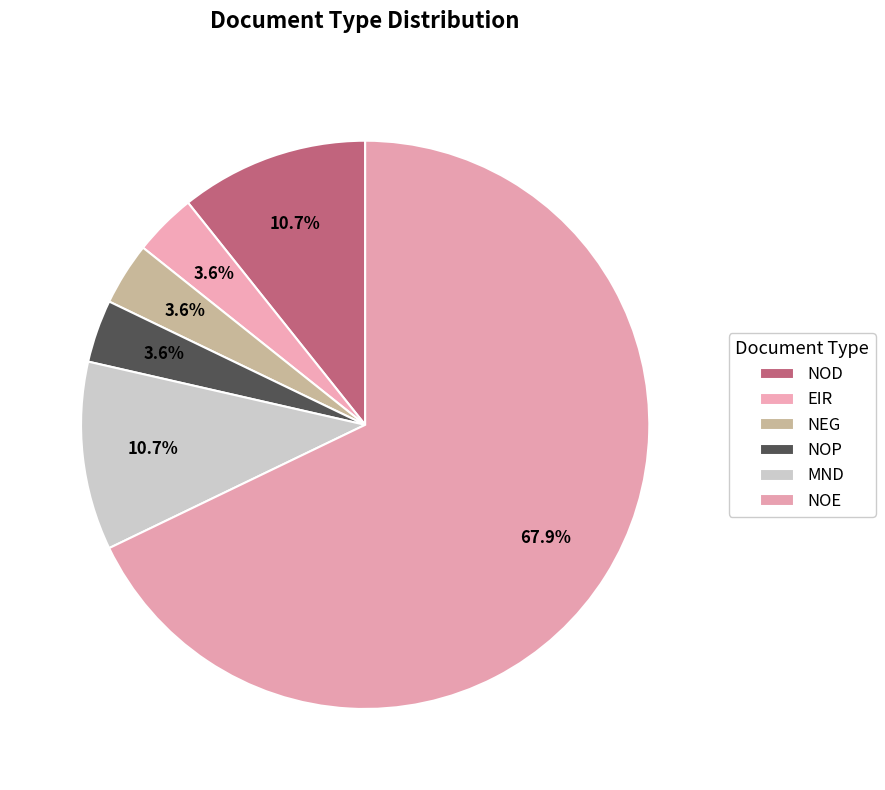

Is there a majority slice in this chart?

Yes